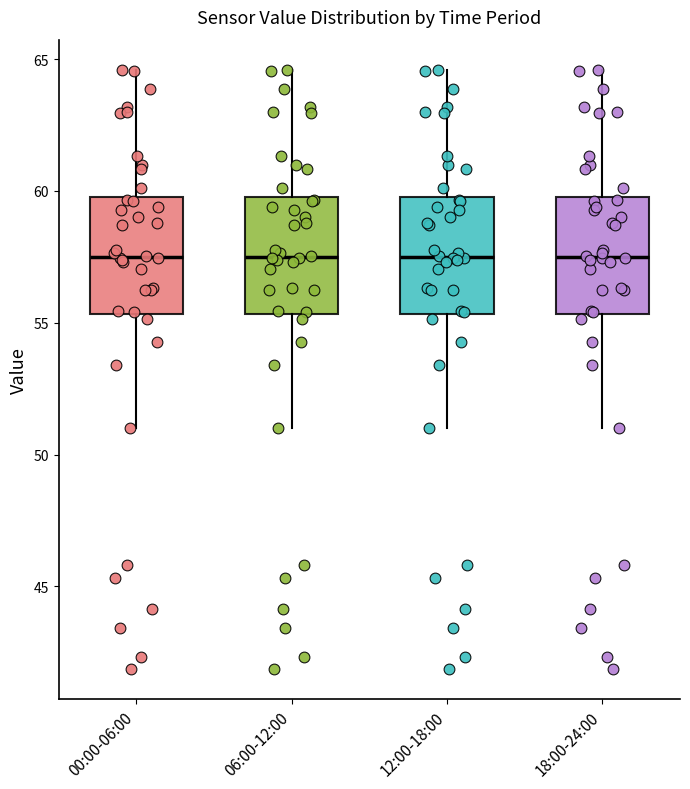

Reading left to right, read every box against the y-axis: the position of its median line, the range the box covers, and the ends of its whiskers. The values are not printed on the chart, so give them approximately, as read against the axis.

00:00-06:00: median 57.5, box 55.5 to 60.0, whiskers 51.0 to 64.5
06:00-12:00: median 57.5, box 55.5 to 60.0, whiskers 51.0 to 64.5
12:00-18:00: median 57.5, box 55.5 to 60.0, whiskers 51.0 to 64.5
18:00-24:00: median 57.5, box 55.5 to 60.0, whiskers 51.0 to 64.5